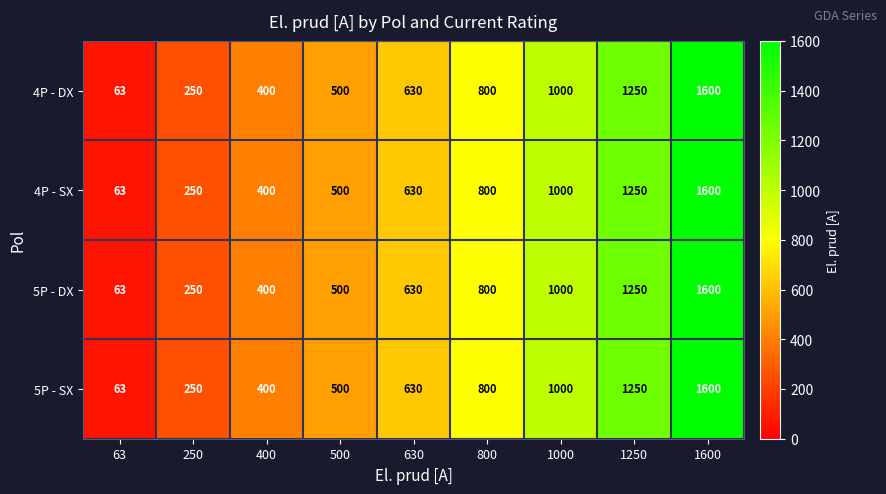

At which label is 5P - DX closest to 831?

800